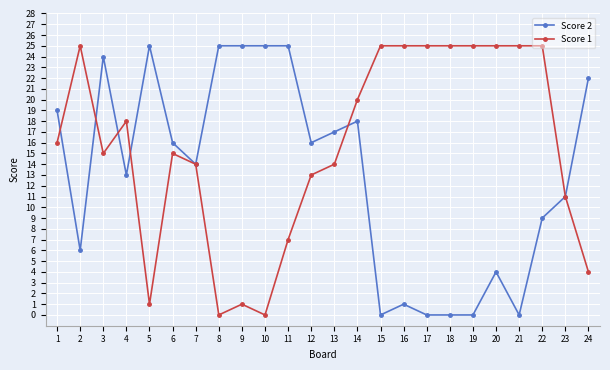

At which category does Score 2 reach its first local valley?

2